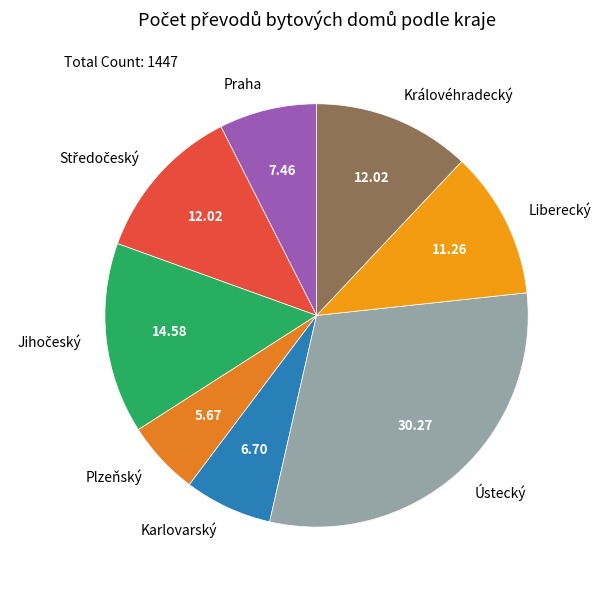

What is the ratio of the value at Liberecký to the value at Ústecký?

0.4